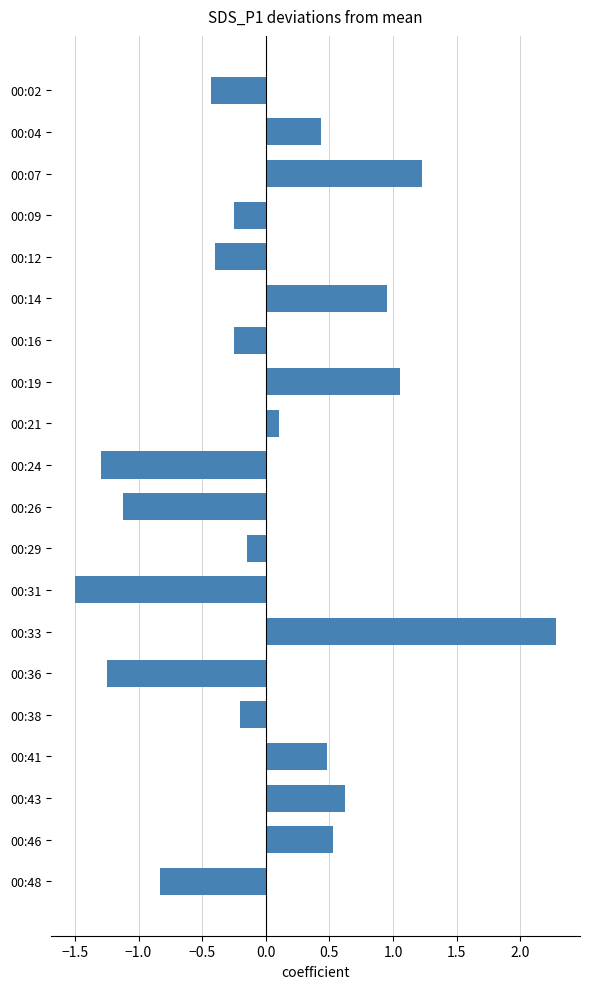

Which has a higher value, 00:07 or 00:48?

00:07